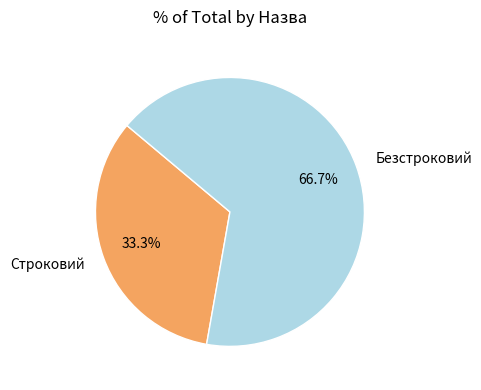

To the nearest percent, what is the combined percentage of Строковий and Безстроковий?

100%